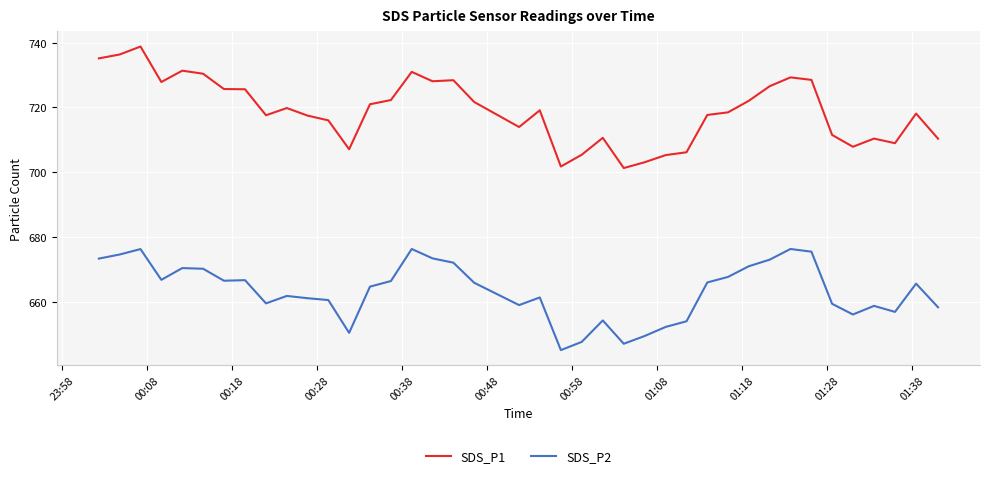

What is the difference between the maximum and second lowest values in the SDS_P2 series?

29.3